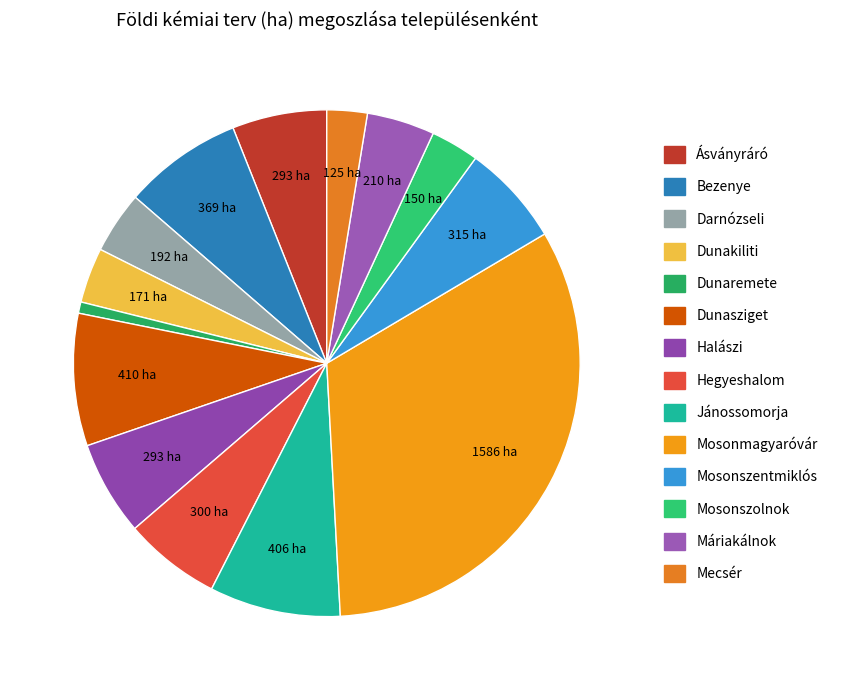

The Darnózseli slice represents 15% of the pie. True or false?

False